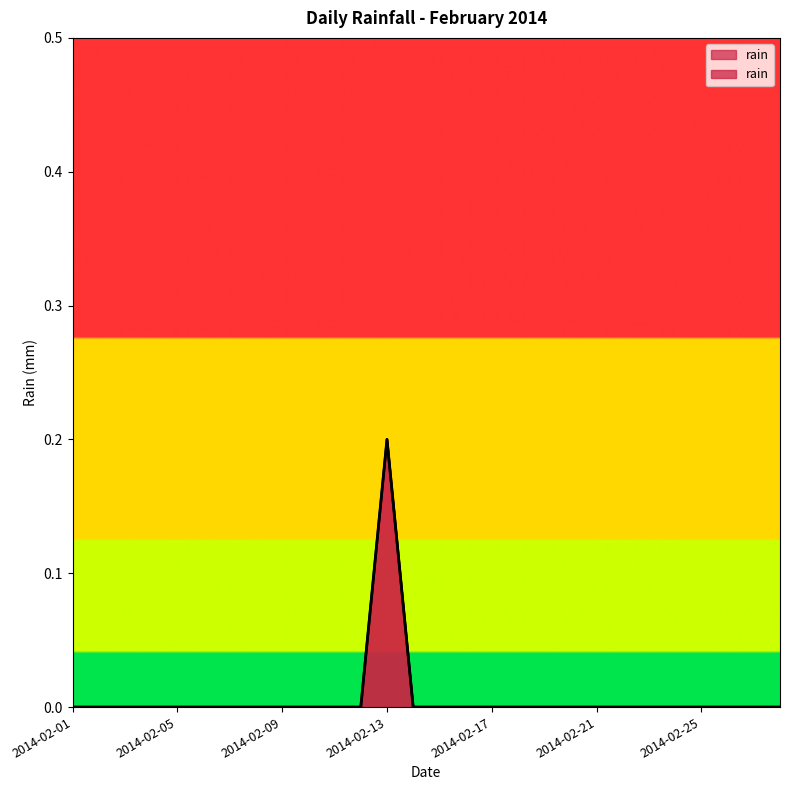

Reading right to left, transcribe all the data shown in this chart.

0.0	0.0	0.0	0.0	0.0	0.0	0.0	0.0	0.0	0.0	0.0	0.0	0.0	0.0	0.0	0.2	0.0	0.0	0.0	0.0	0.0	0.0	0.0	0.0	0.0	0.0	0.0	0.0